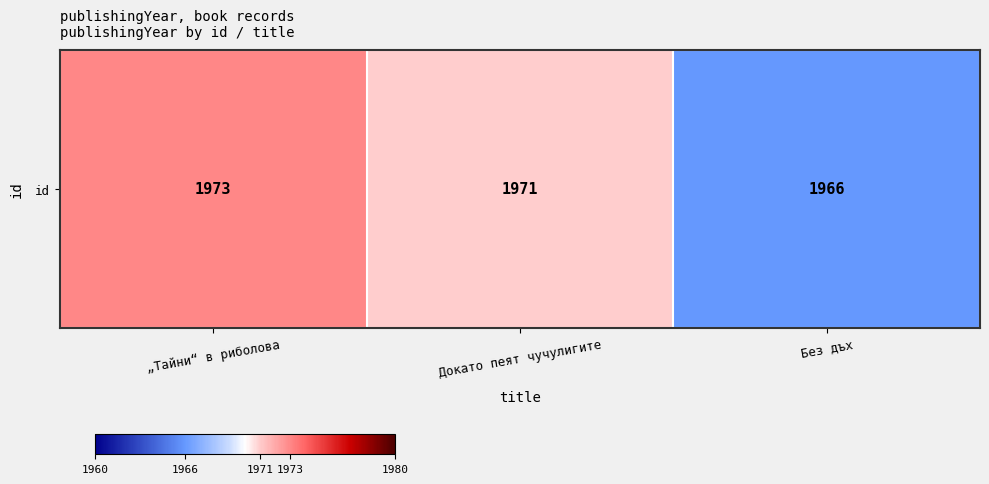

How many data points are less than 1971?

1